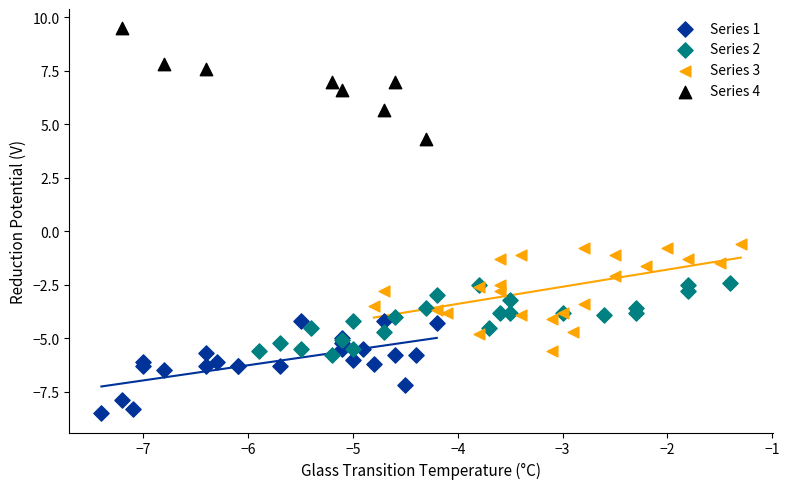

Which series contains the lowest Y value?

Series 1